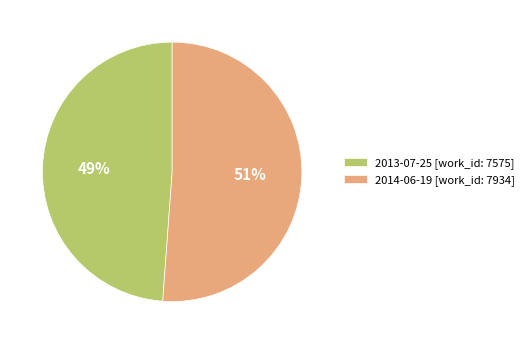

Do 2014-06-19 [work_id: 7934] and 2013-07-25 [work_id: 7575] together represent more than half of the pie?

Yes